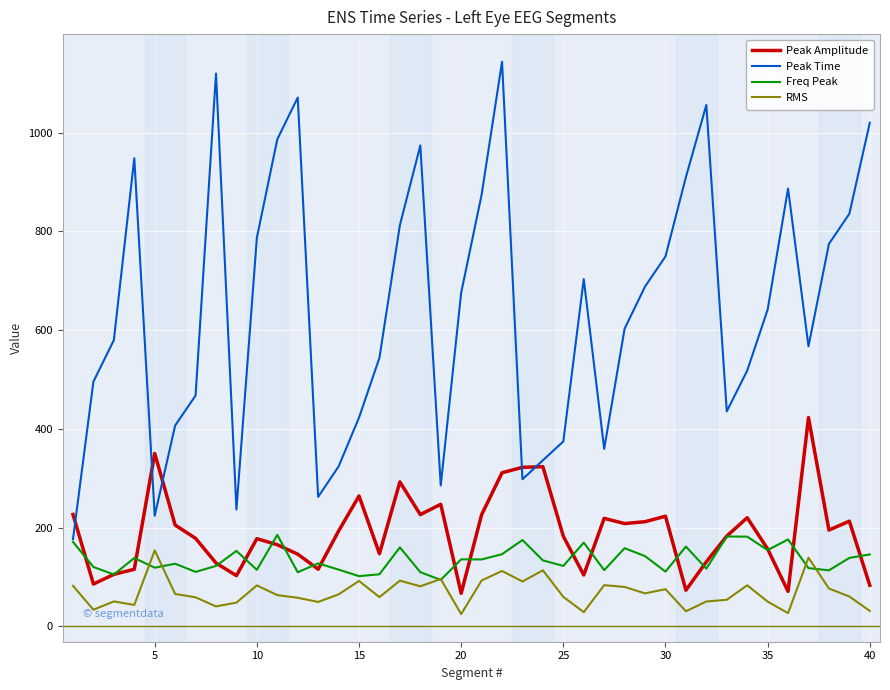

What is the smallest value displayed?

25.0